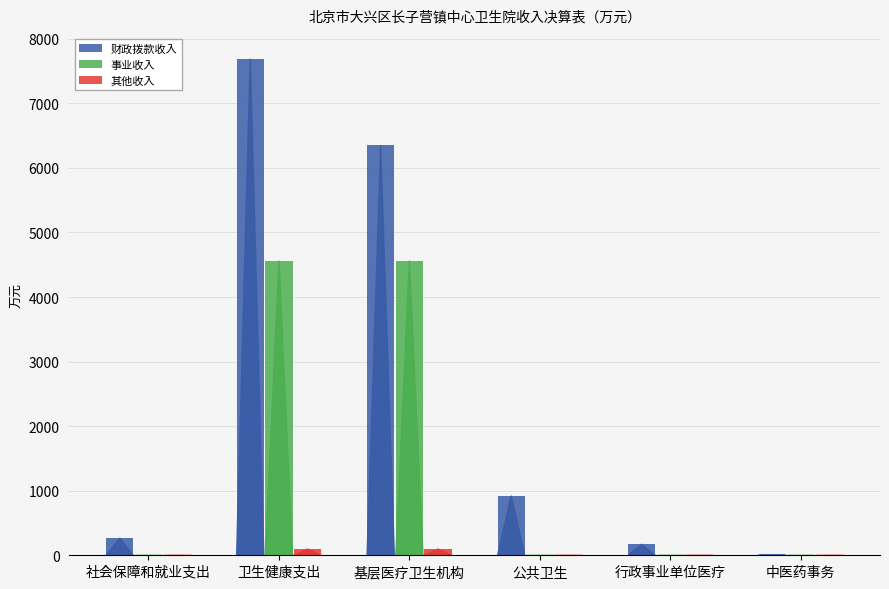

What is the spread (max minus min) of values at 基层医疗卫生机构?

6255.8